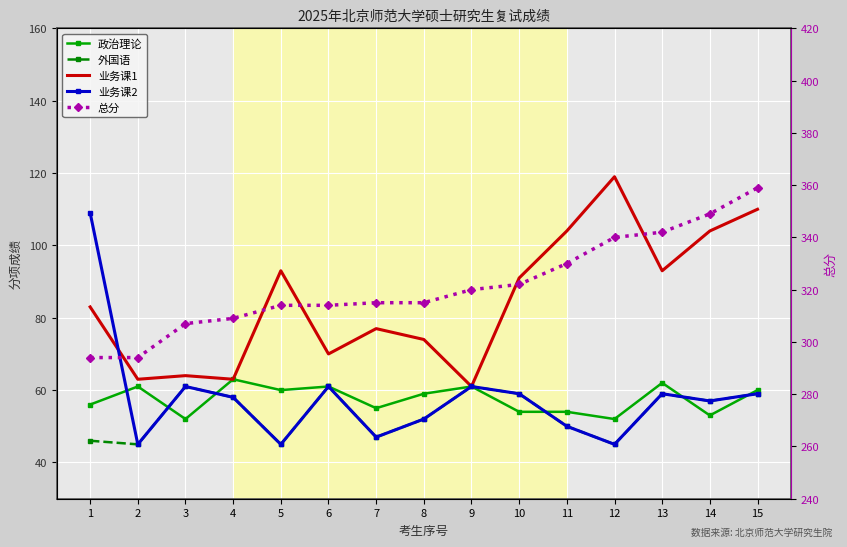

The 政治理论 series shows 59 at 8. True or false?

True